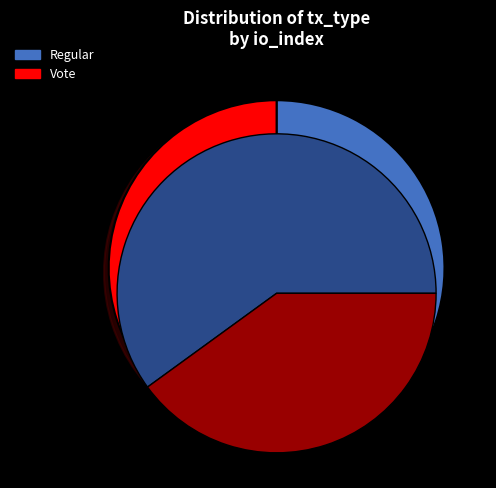

Is Regular the majority of the pie?

Yes